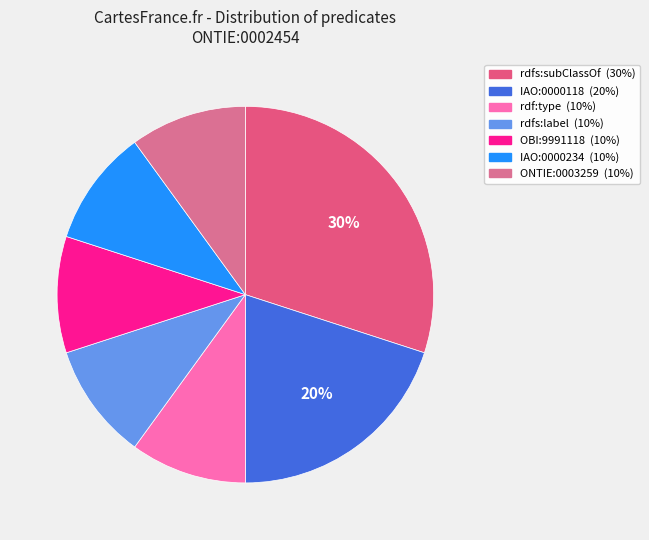

To the nearest percent, what percentage of the pie is ONTIE:0003259?

10%